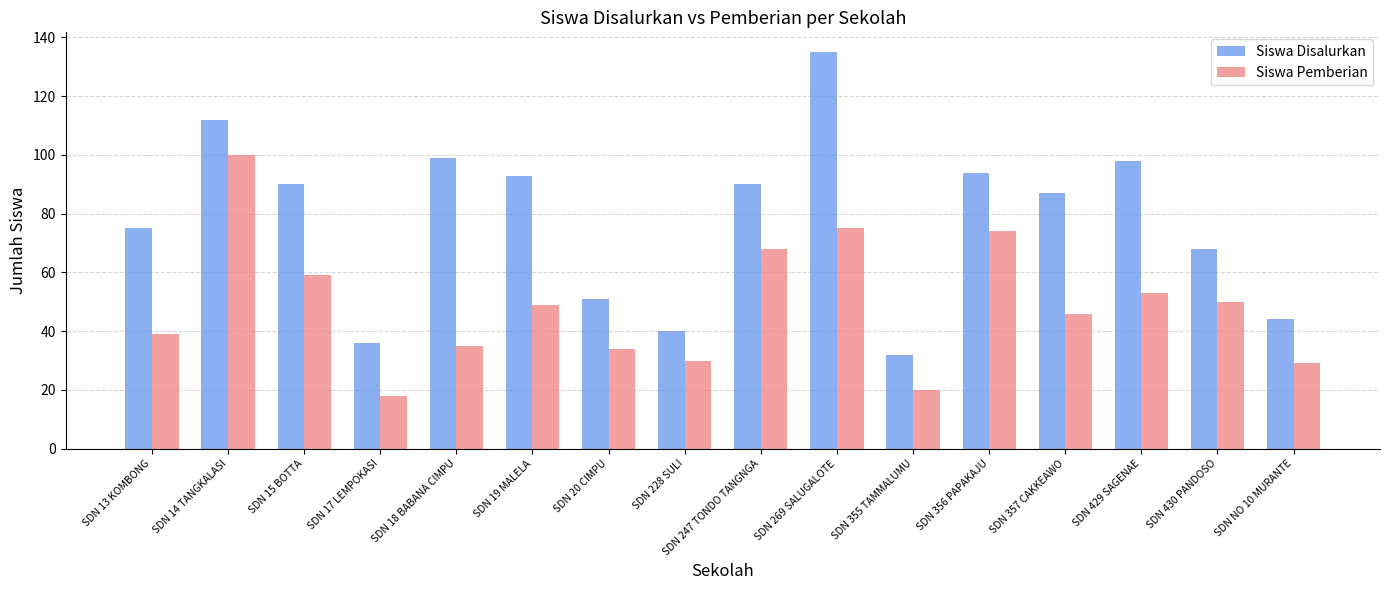

What is the minimum value for Siswa Disalurkan?

32